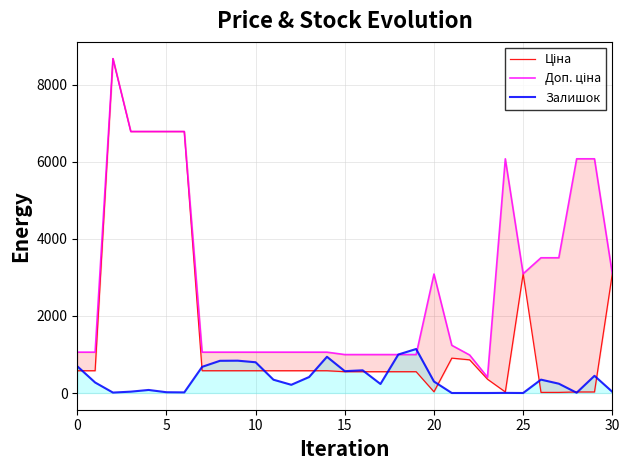

Which series has the widest spread of values?

Ціна